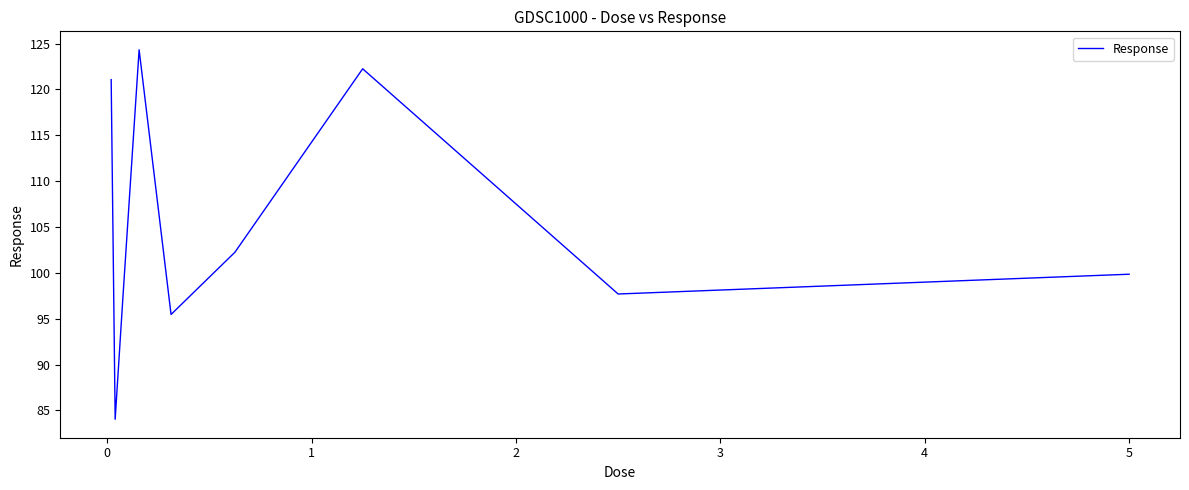

What is the difference between the maximum and minimum values?

40.3